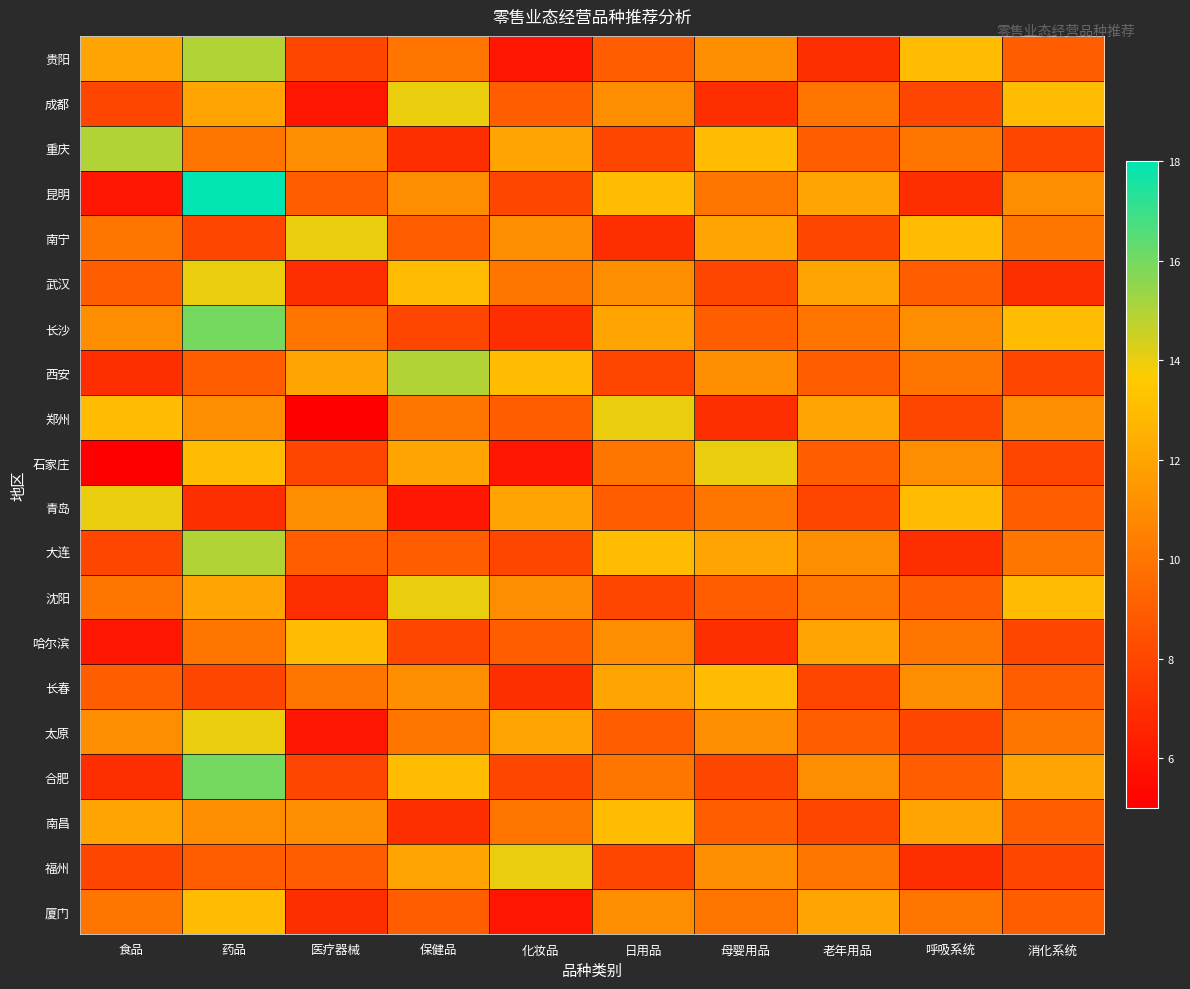

List the series in order of their peak value, lowest first.

哈尔滨, 长春, 南昌, 厦门, 成都, 南宁, 武汉, 郑州, 石家庄, 青岛, 沈阳, 太原, 福州, 贵阳, 重庆, 西安, 大连, 长沙, 合肥, 昆明